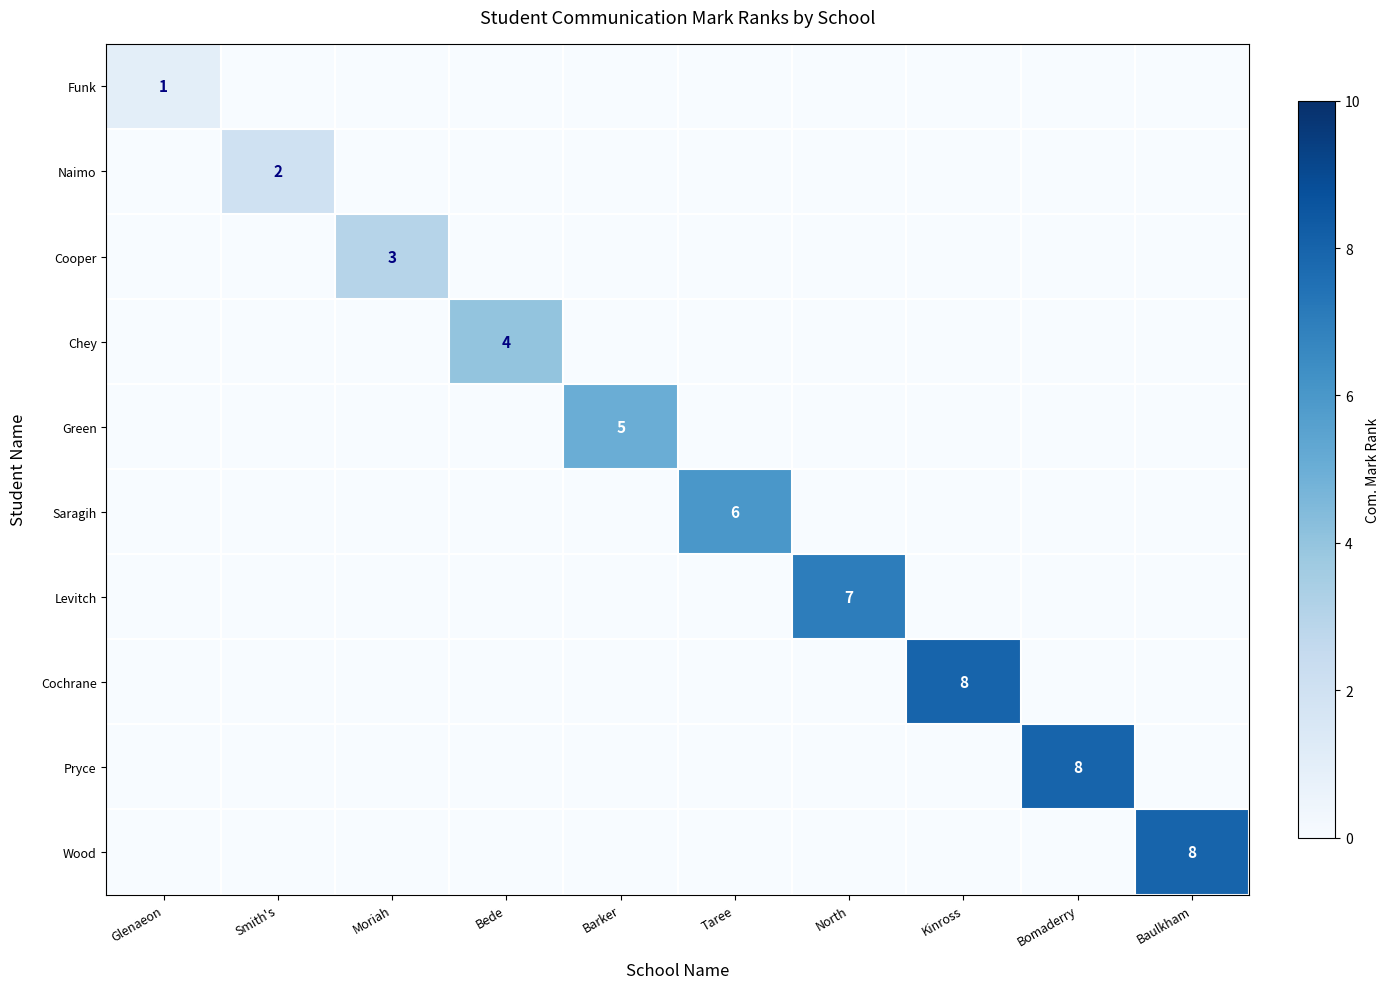

Rank the series by their maximum value, from highest to lowest.

Cochrane, Pryce, Wood, Levitch, Saragih, Green, Chey, Cooper, Naimo, Funk